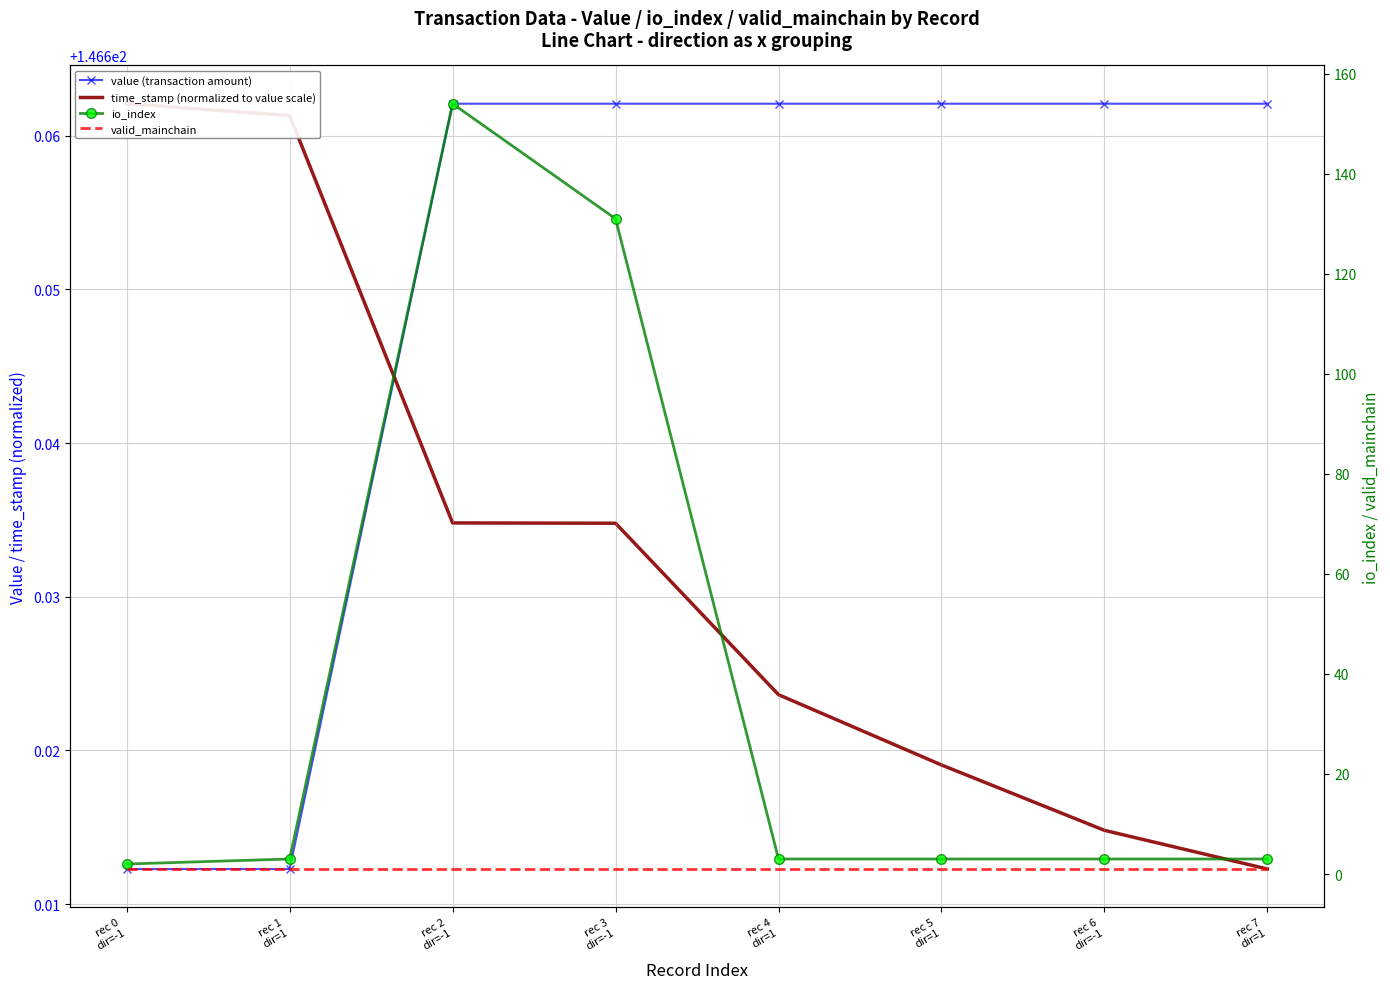

What are all the series names shown in the legend?

value (transaction amount), time_stamp (normalized to value scale), io_index, valid_mainchain